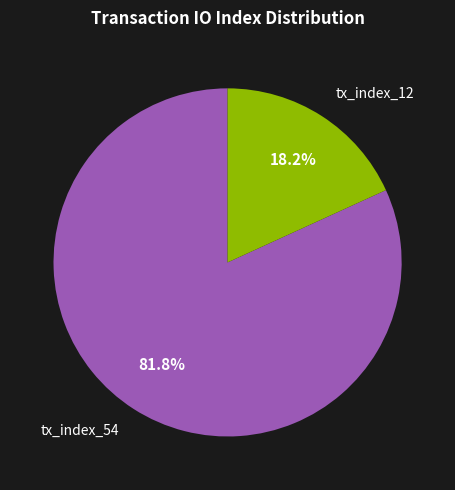

Rank the categories by value from highest to lowest.

tx_index_54, tx_index_12